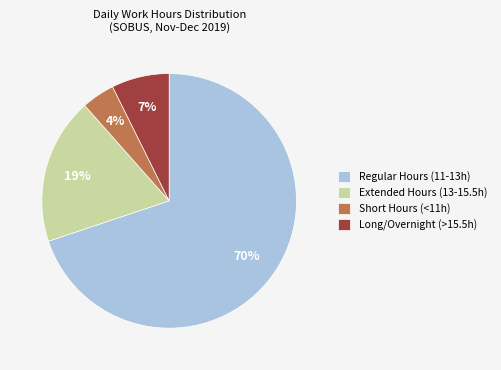

Which has a higher value, Extended Hours (13-15.5h) or Short Hours (<11h)?

Extended Hours (13-15.5h)